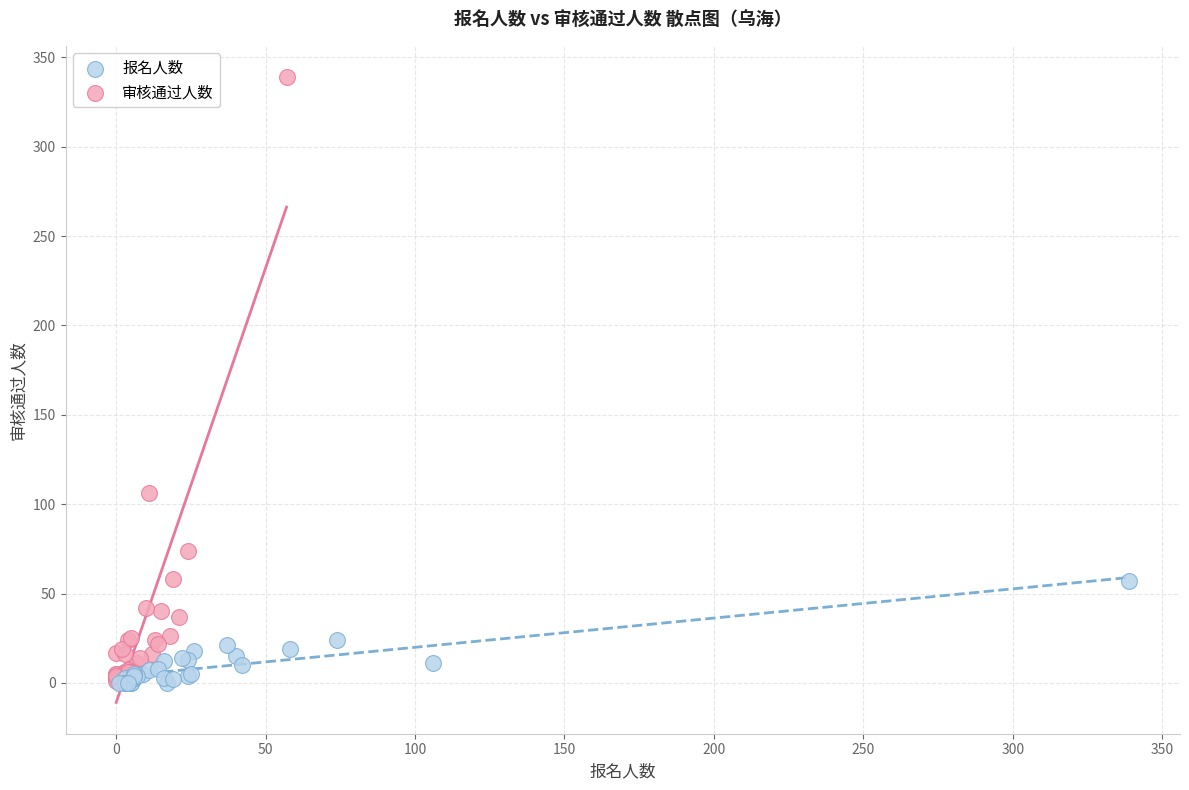

Which series has the widest spread of Y values?

审核通过人数